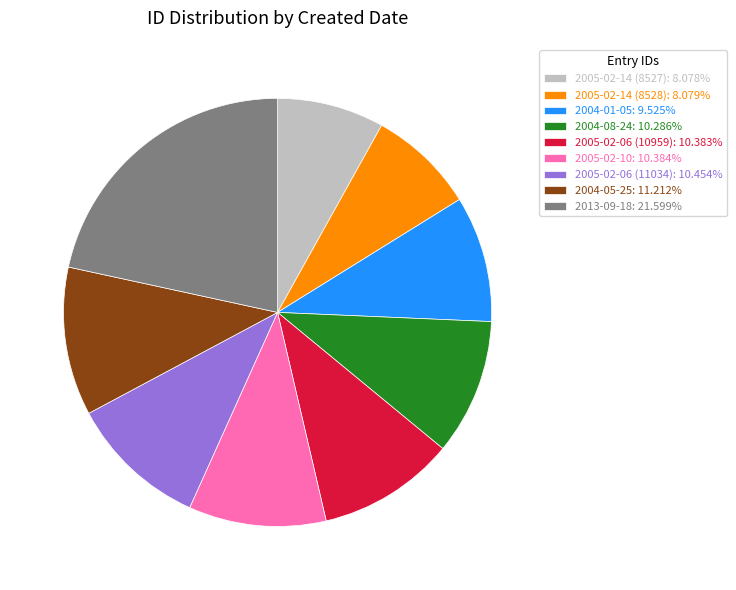

Does 2004-01-05: 9.525% represent more than half of the total?

No